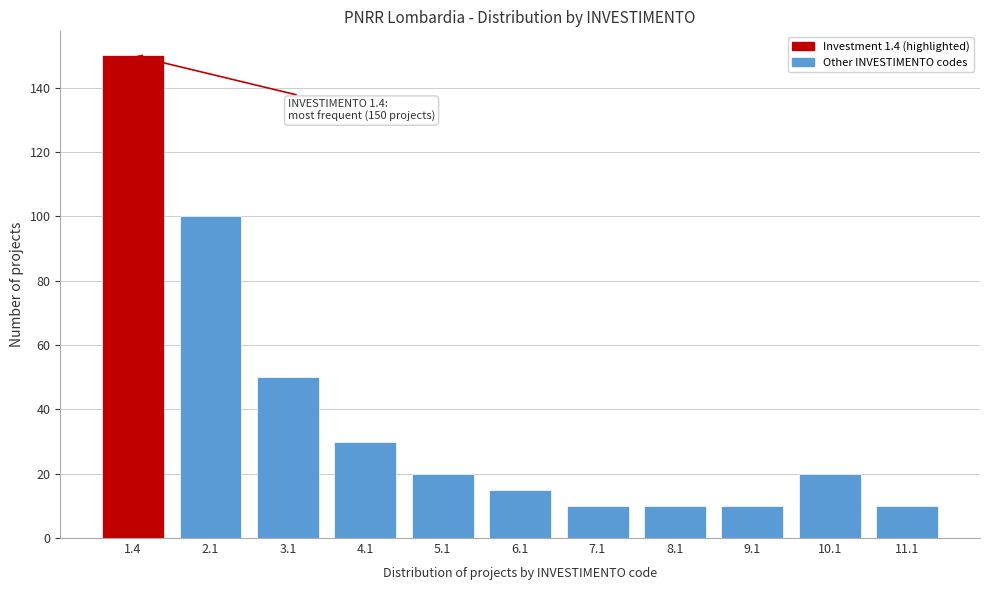

Reading left to right, list all the values displayed in this chart.

150	100	50	30	20	15	10	10	10	20	10